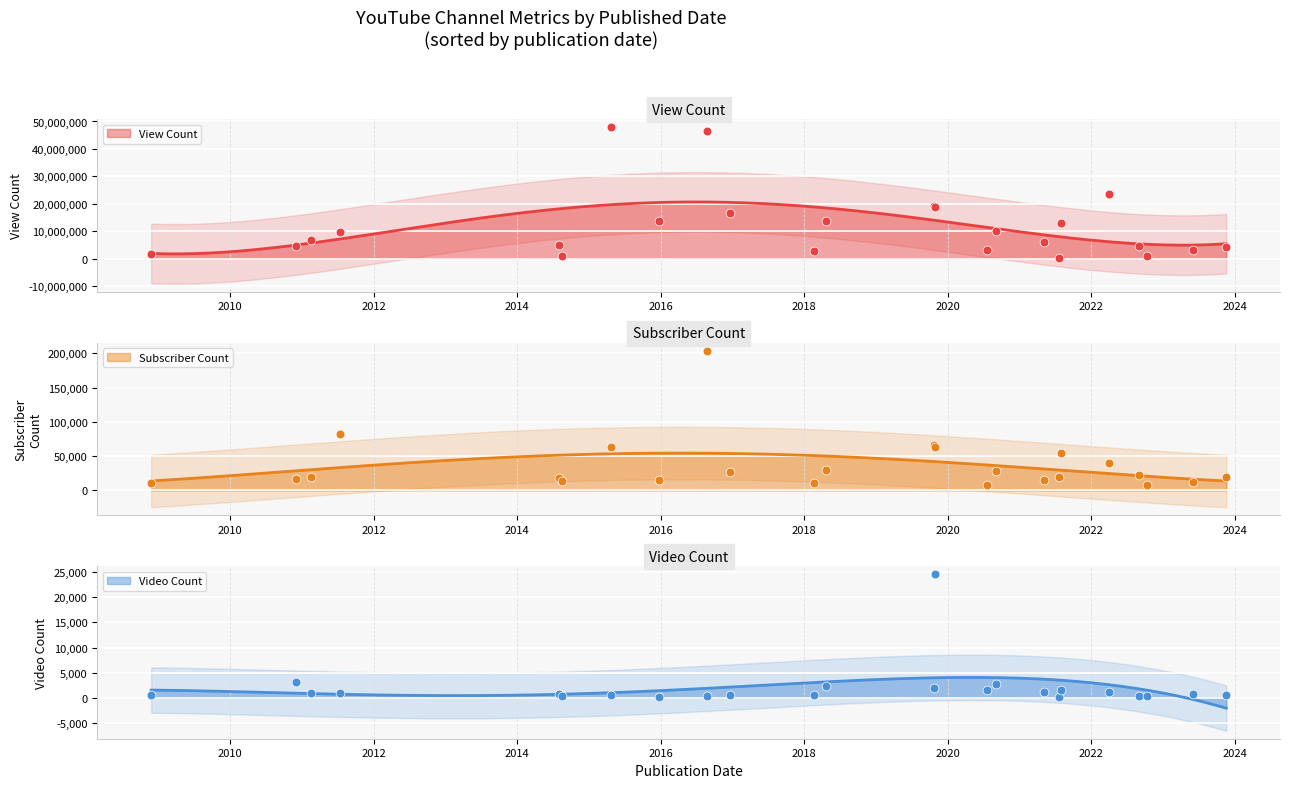

Which series has the largest total across all categories?

View Count